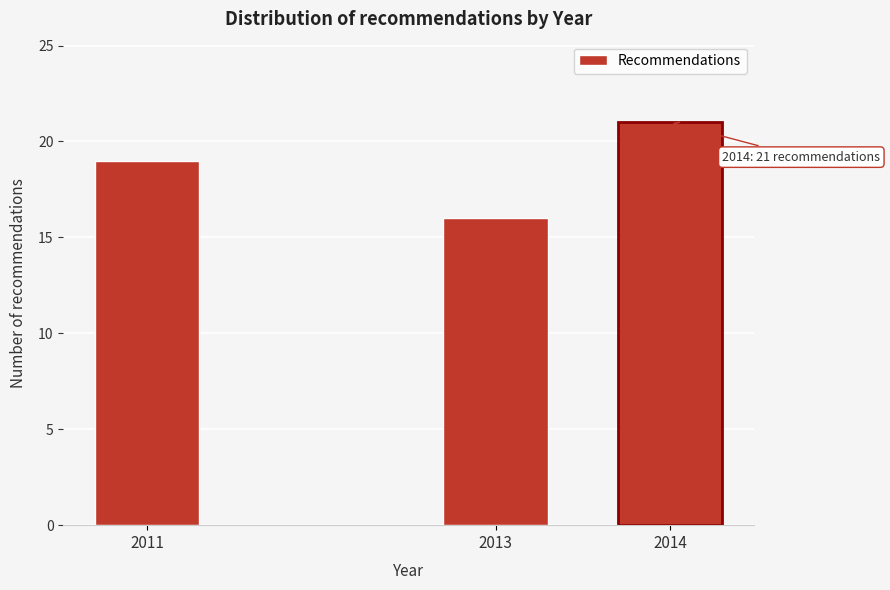

Reading left to right, what are all the values shown in this chart?

19	16	21